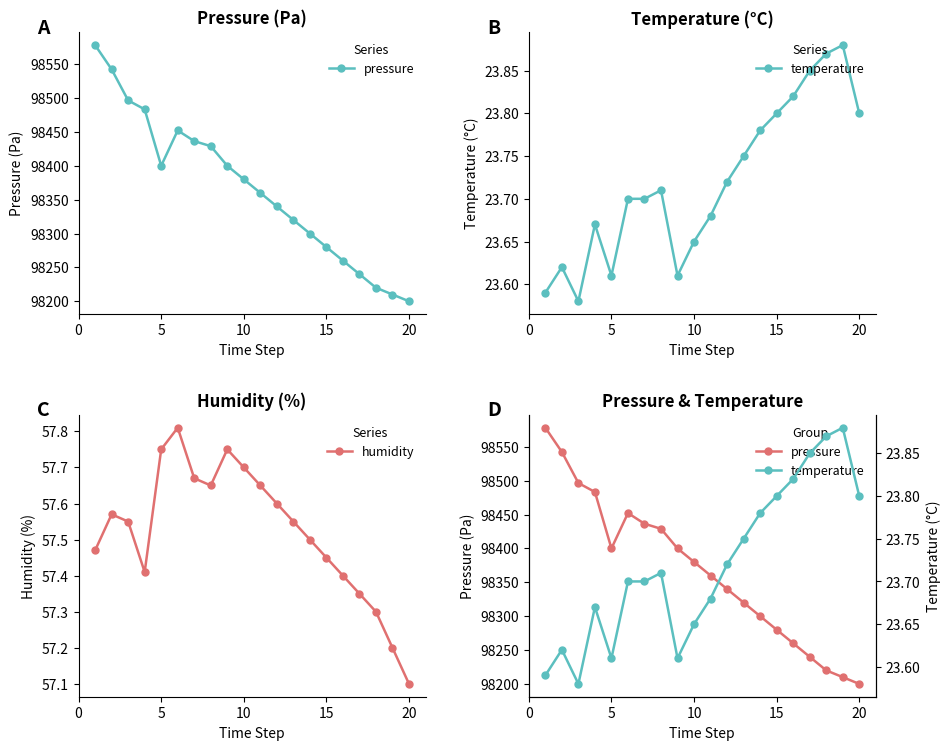

Count the number of categories in the chart.

20